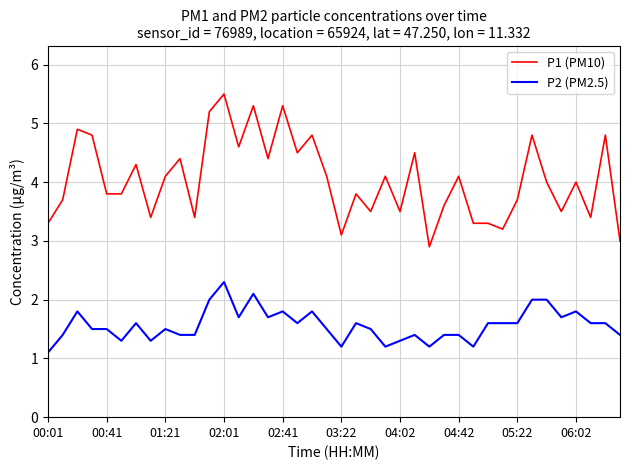

What is the difference between the maximum and minimum values in the P2 (PM2.5) series?

1.2